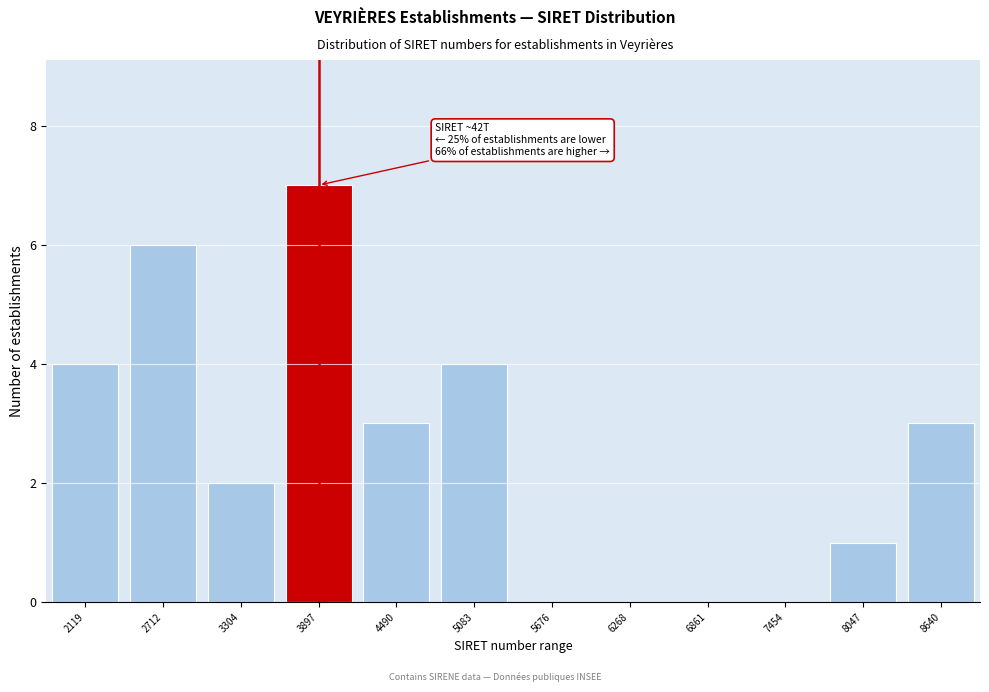

Reading left to right, list all the values displayed in this chart.

2119=4	2712=6	3304=2	3897=7	4490=3	5083=4	5676=0	6268=0	6861=0	7454=0	8047=1	8640=3